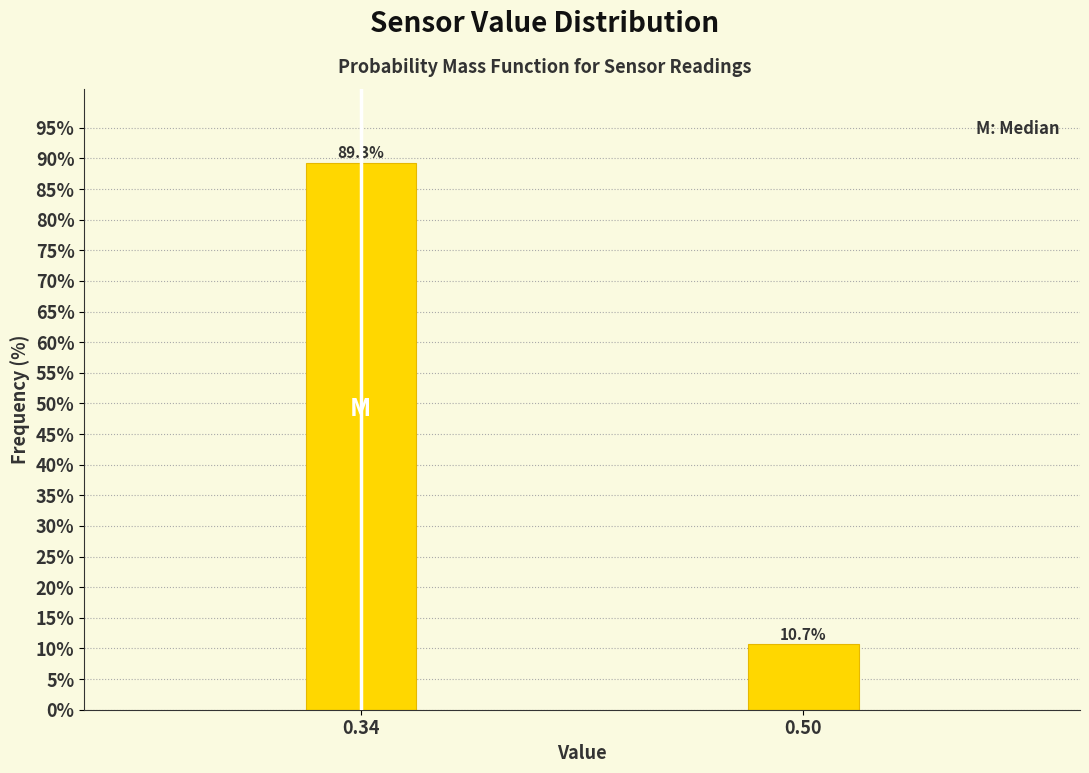

Reading right to left, list all the values displayed in this chart.

0.50=10.7	0.34=89.3